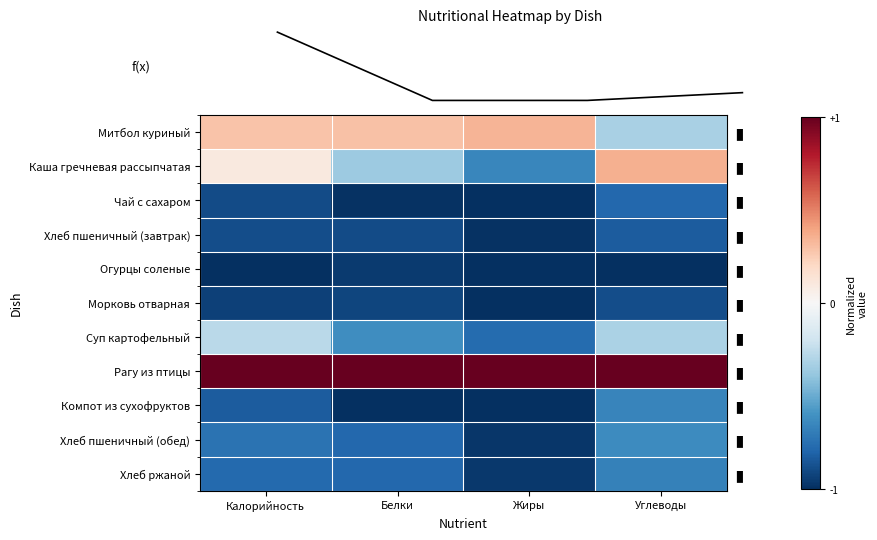

Which category has the lowest value across all series?

Калорийность